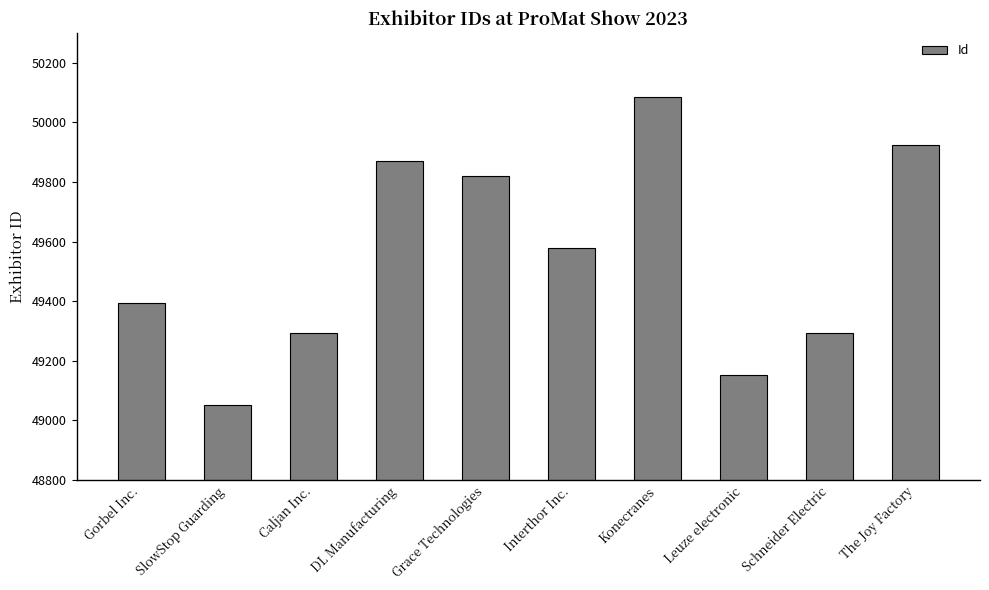

Which label corresponds to the largest value in the chart?

Konecranes